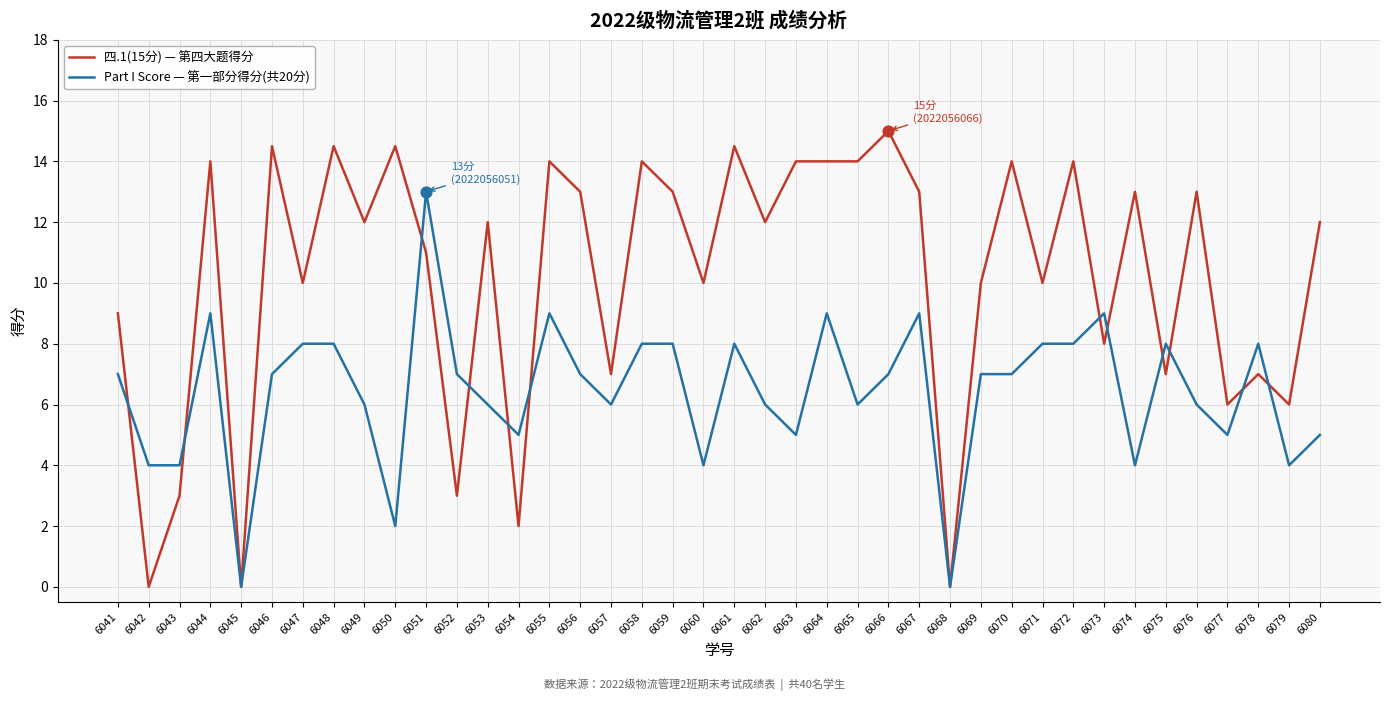

Is the value of 四.1(15分) — 第四大题得分 at 6075 greater than the value of Part I Score — 第一部分得分(共20分) at 6075?

No